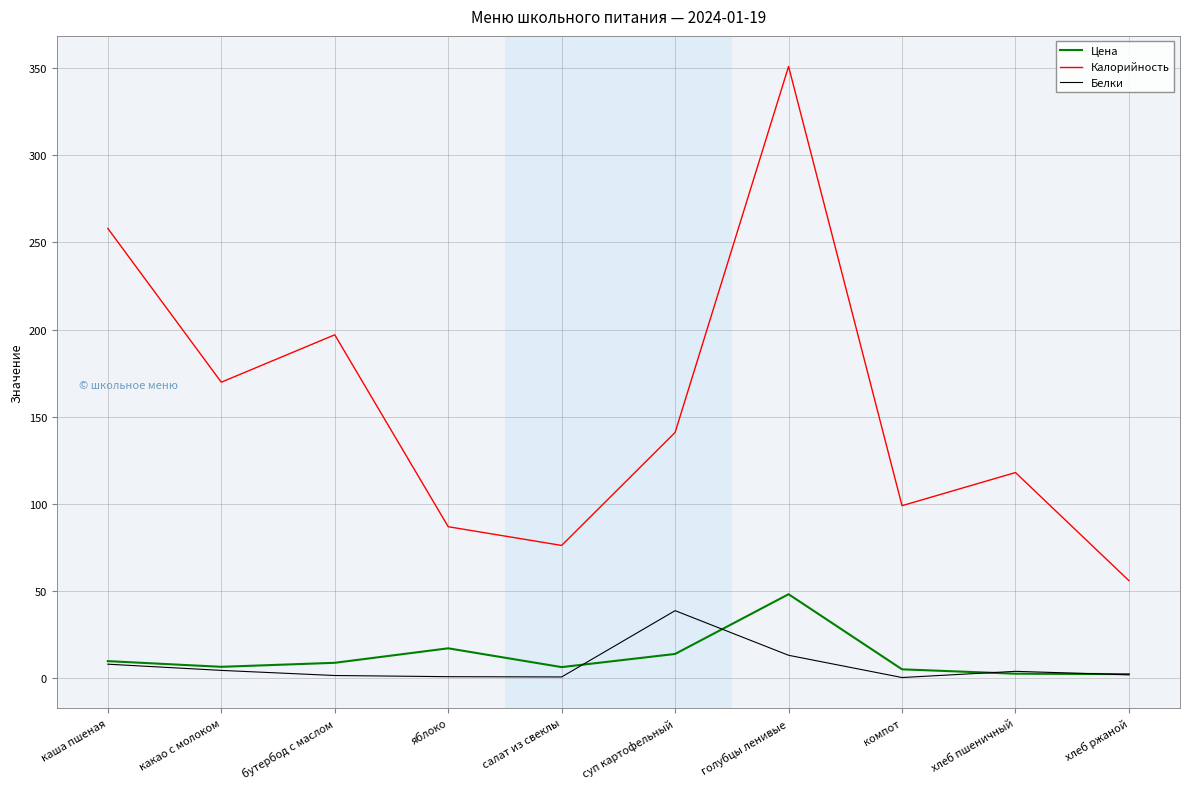

At which label does Калорийность first exceed 141?

каша пшеная